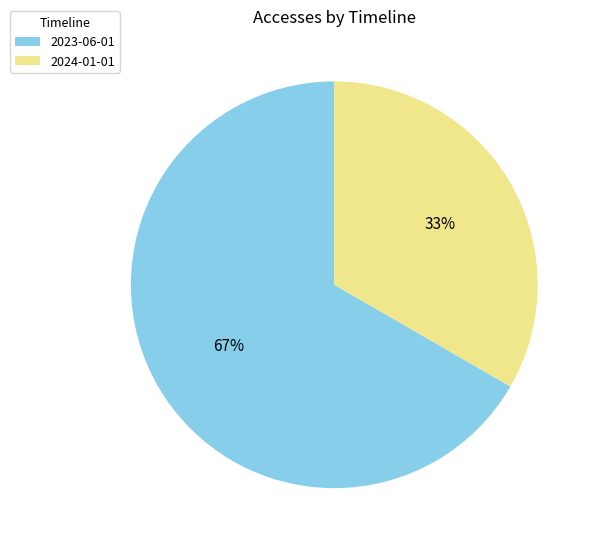

How many slices are in this pie chart?

2